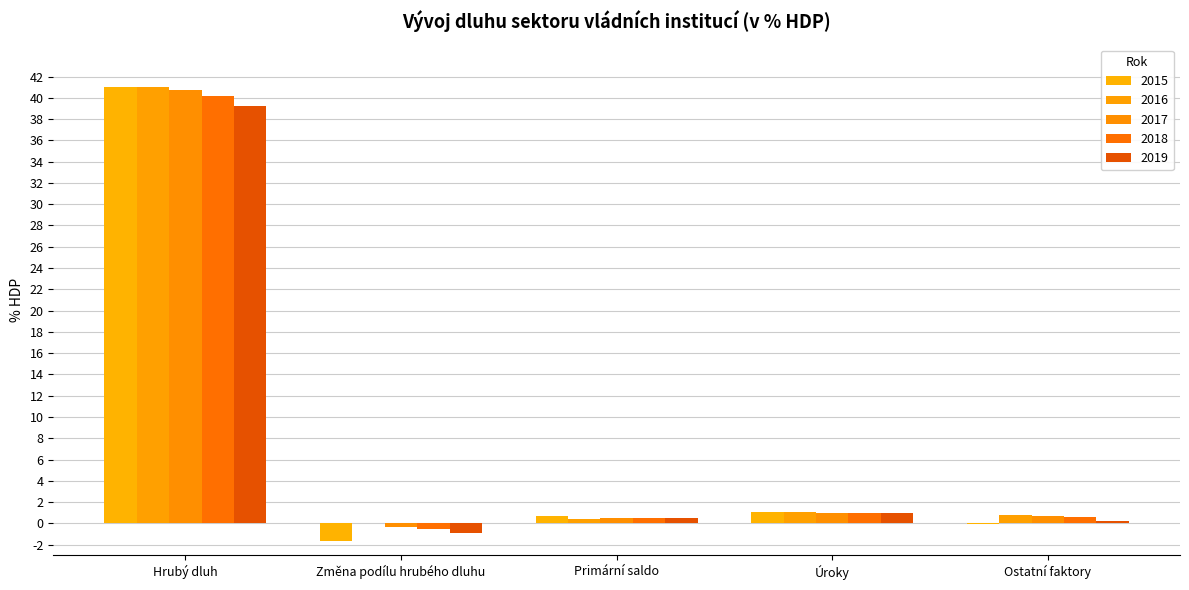

How many groups of bars are there?

5